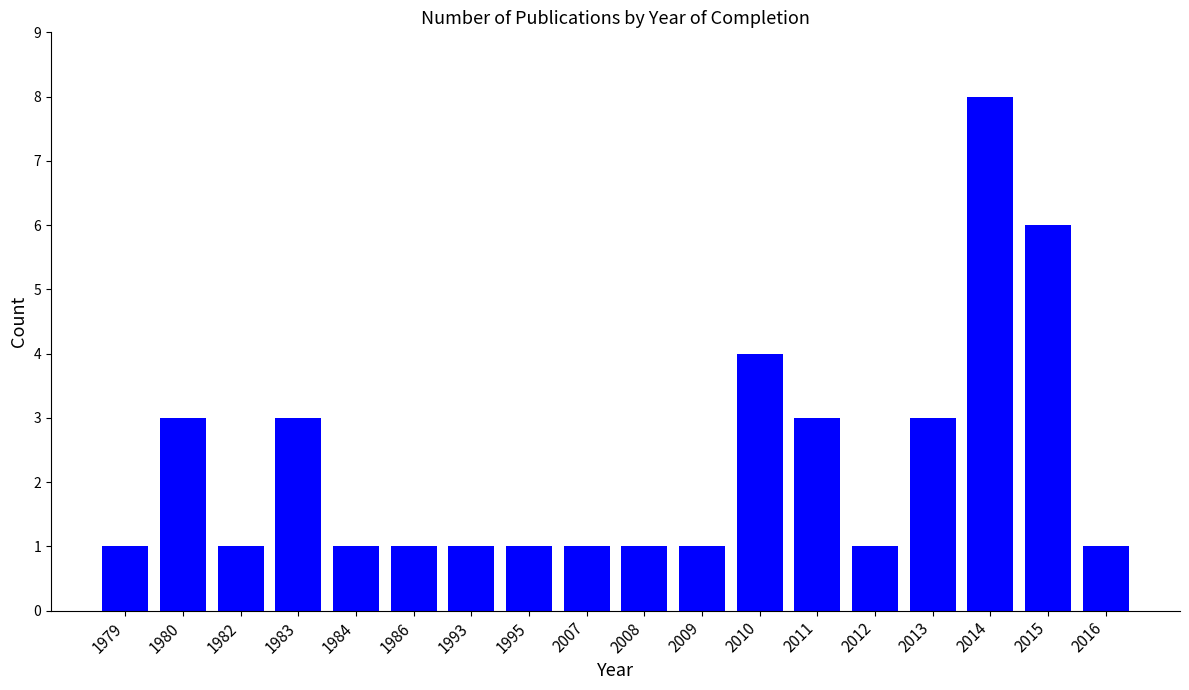

What is the value of the 8th bar from the left?

1